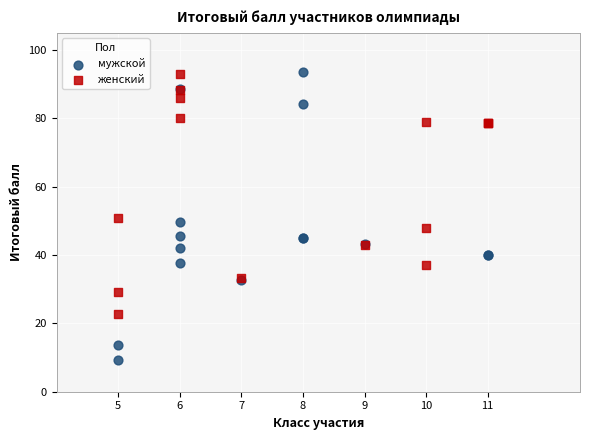

Which series has the widest spread of Y values?

мужской